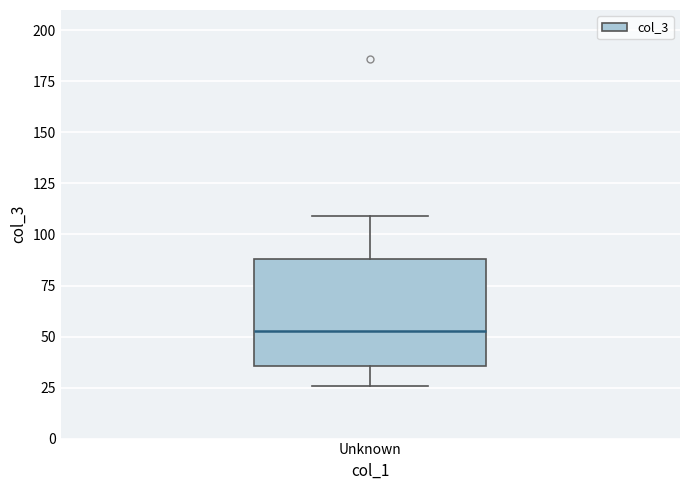

Where does the lower whisker of the box for Unknown end on the y-axis? The values are not printed on the chart, so give them approximately, as read against the axis.

25